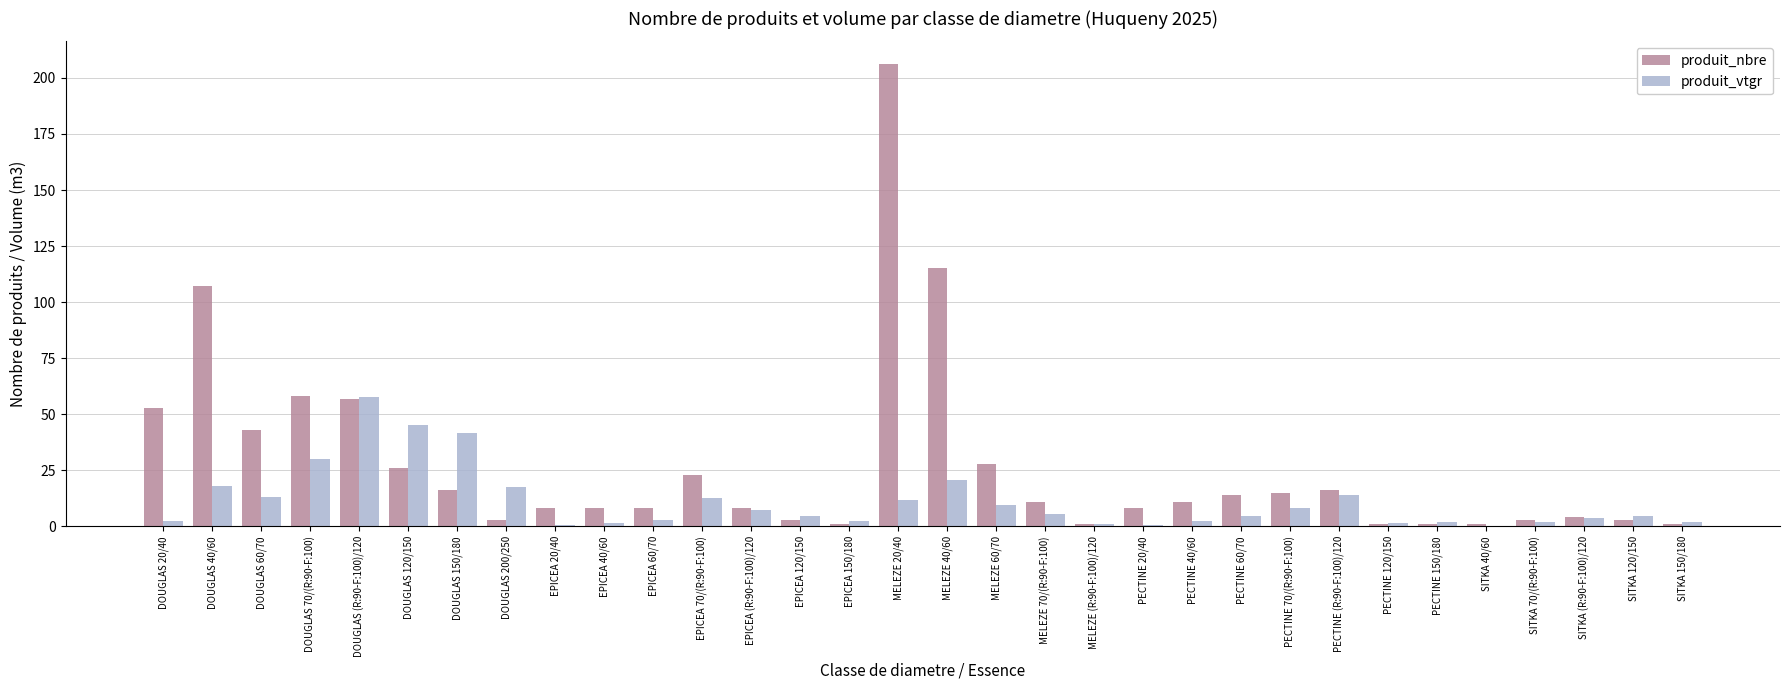

What is the sum of the produit_vtgr values at EPICEA 20/40 and DOUGLAS 200/250?

18.0